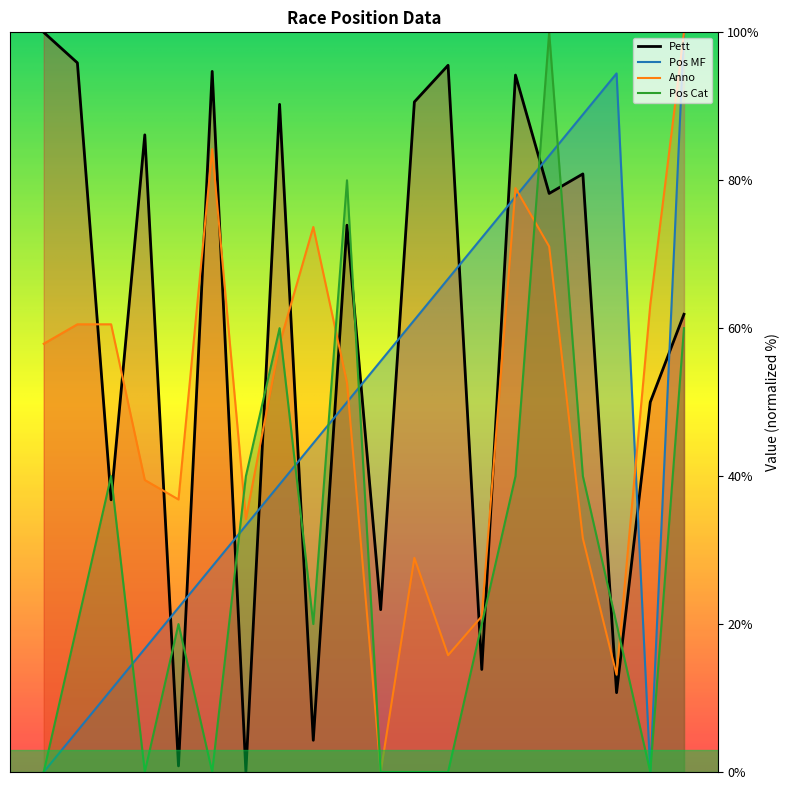

Rank the series by their maximum value, from highest to lowest.

Pett, Pos MF, Anno, Pos Cat